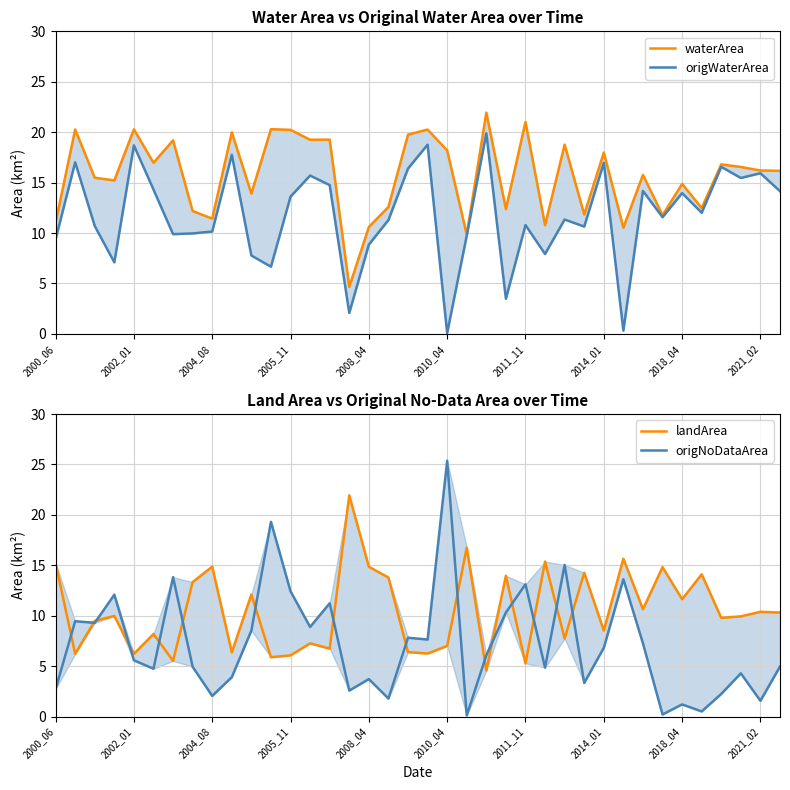

What is the value of the origWaterArea point at the 32nd from the left?

11.6